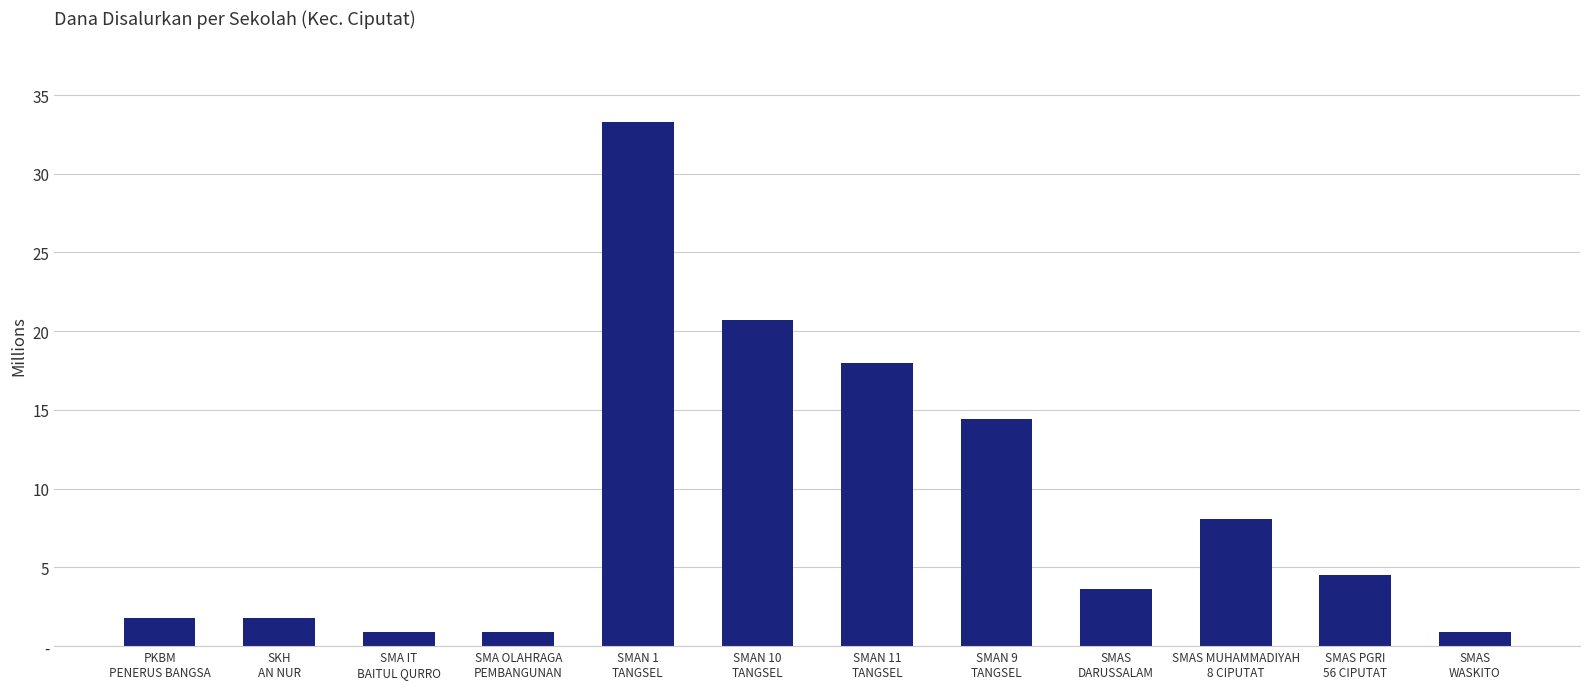

Are the bars horizontal?

No